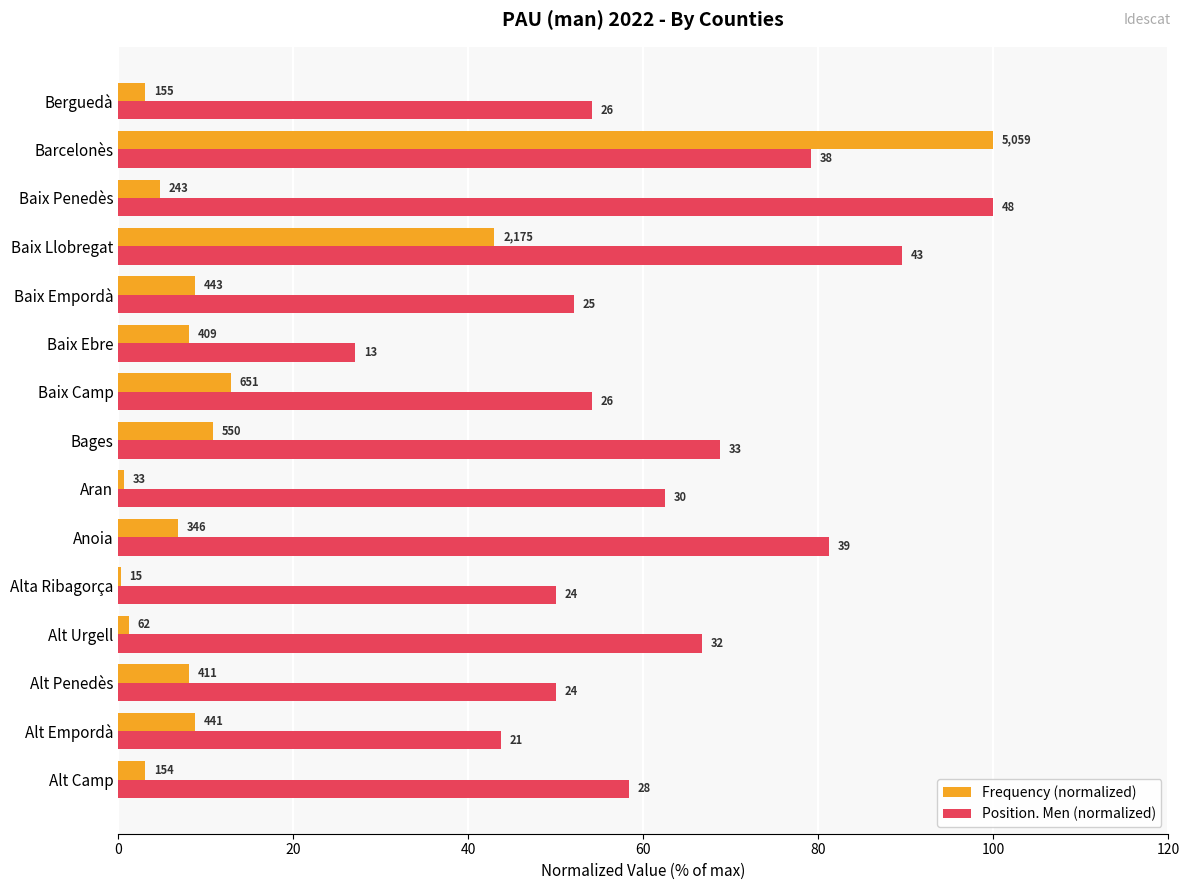

What are all the series names shown in the legend?

Frequency (normalized), Position. Men (normalized)